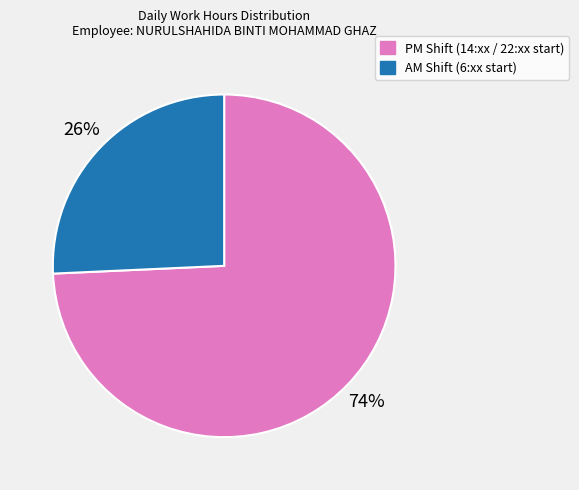

To the nearest percent, what is the average slice percentage?

50%